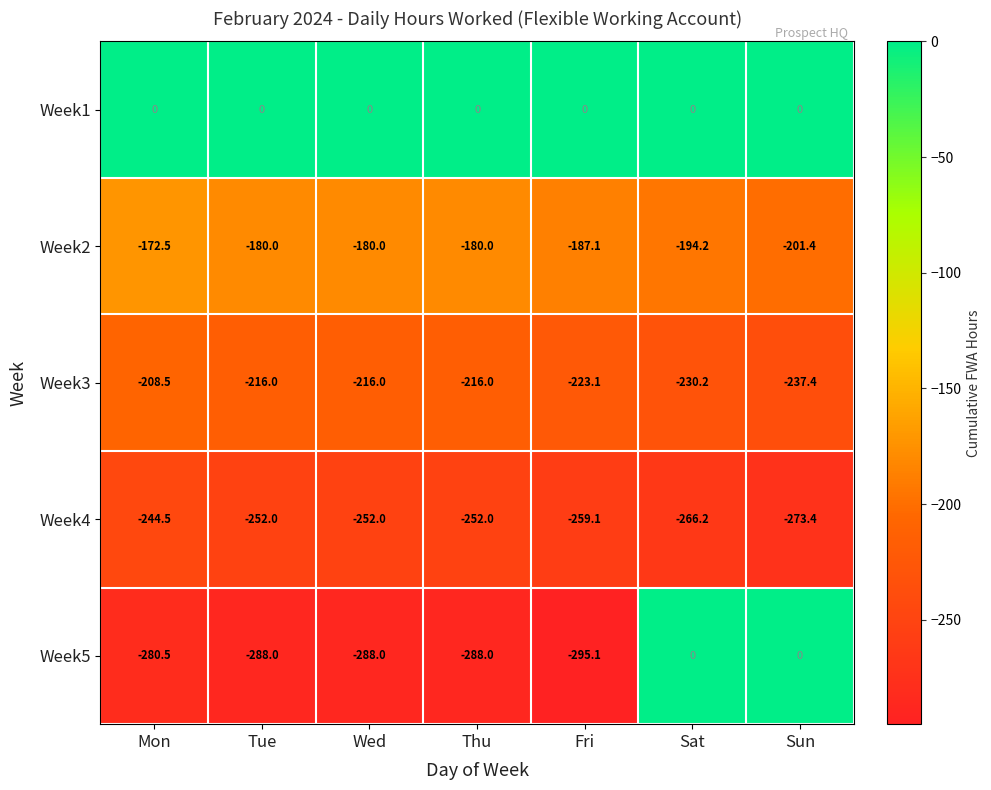

How many data points does each series have?

7